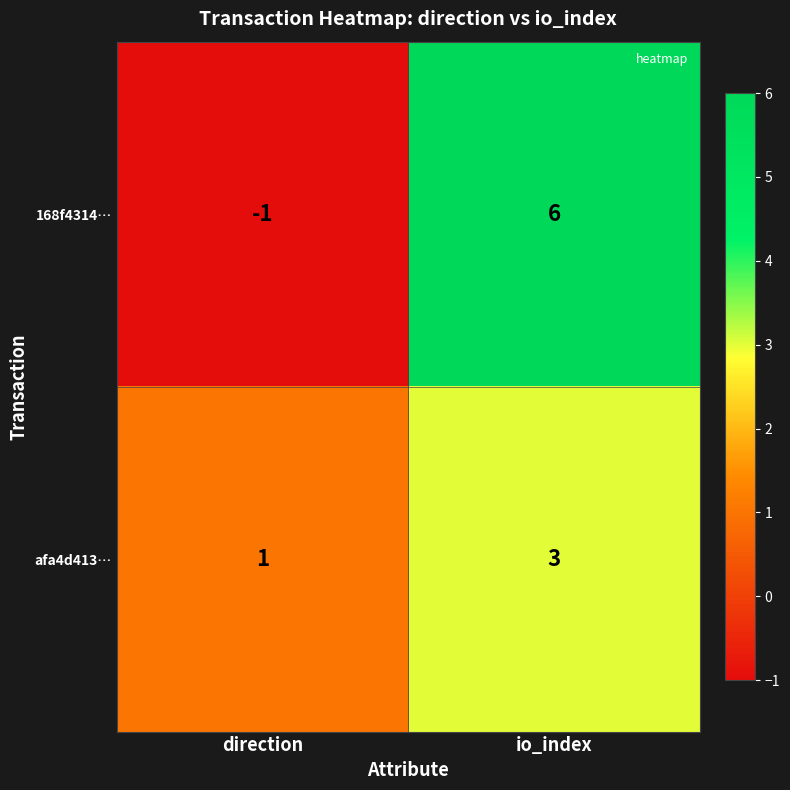

Reading right to left, extract all data points from this chart.

168f4314…: io_index=6	direction=-1
afa4d413…: io_index=3	direction=1